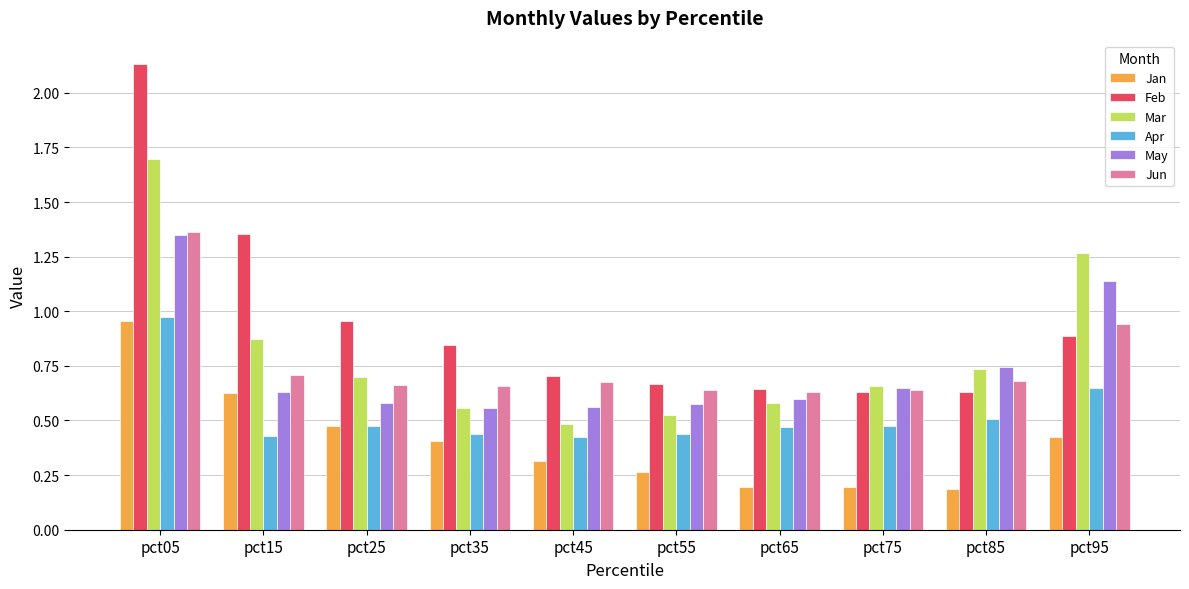

What is the sum of all May values?

7.4